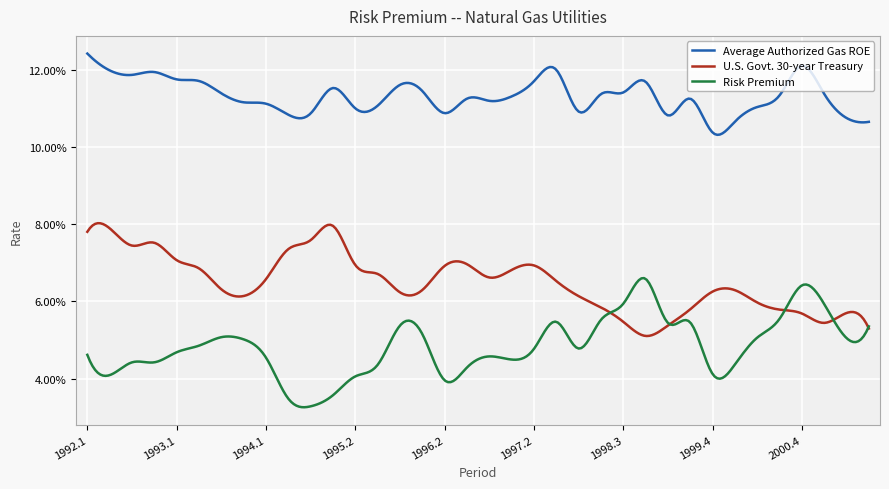

What are all the series names shown in the legend?

Average Authorized Gas ROE, U.S. Govt. 30-year Treasury, Risk Premium